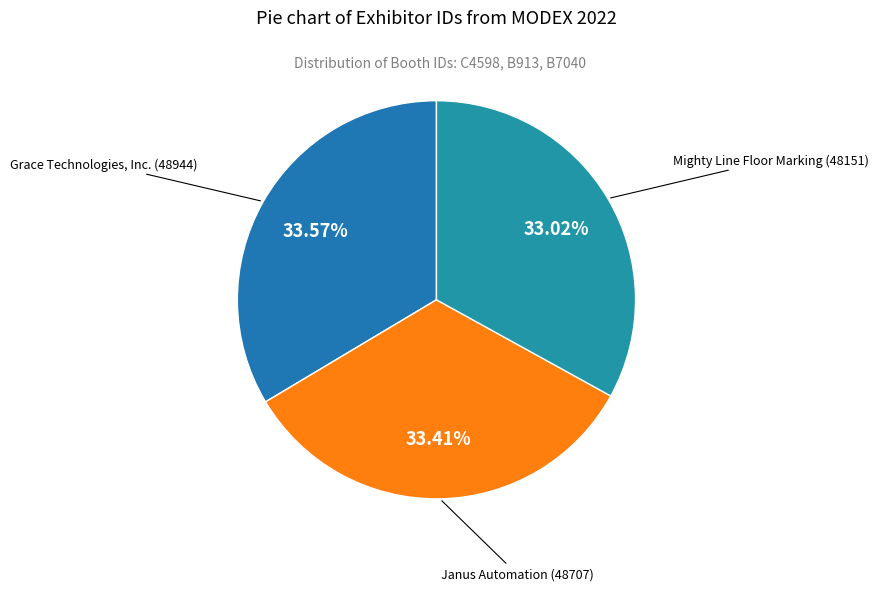

How many slices are in this pie chart?

3